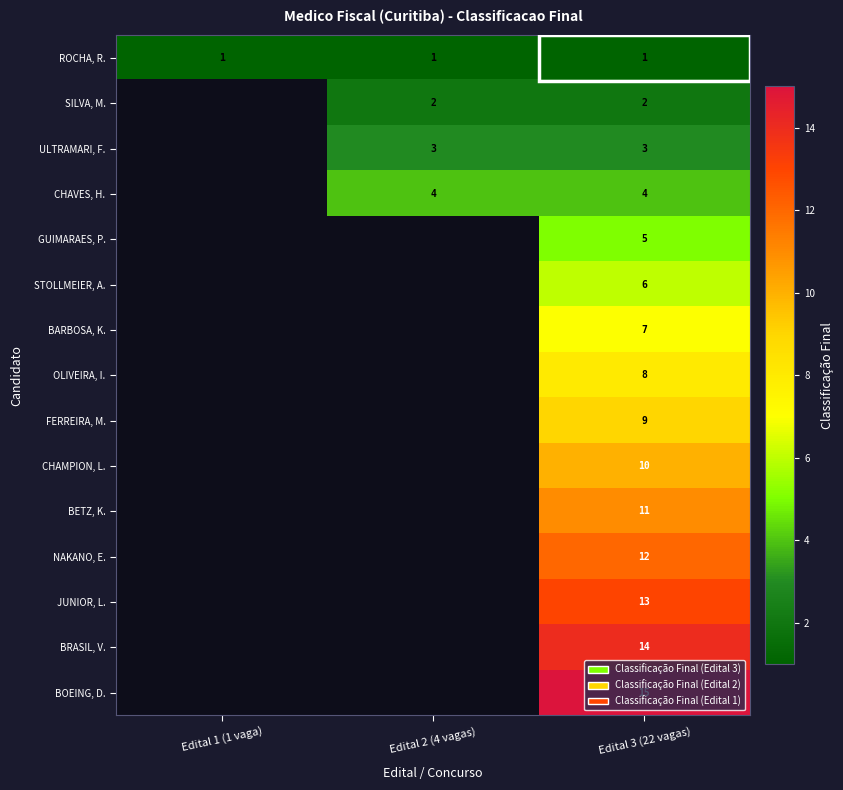

True or false: BETZ, K. has a value of 17.8 at Edital 3 (22 vagas).

False